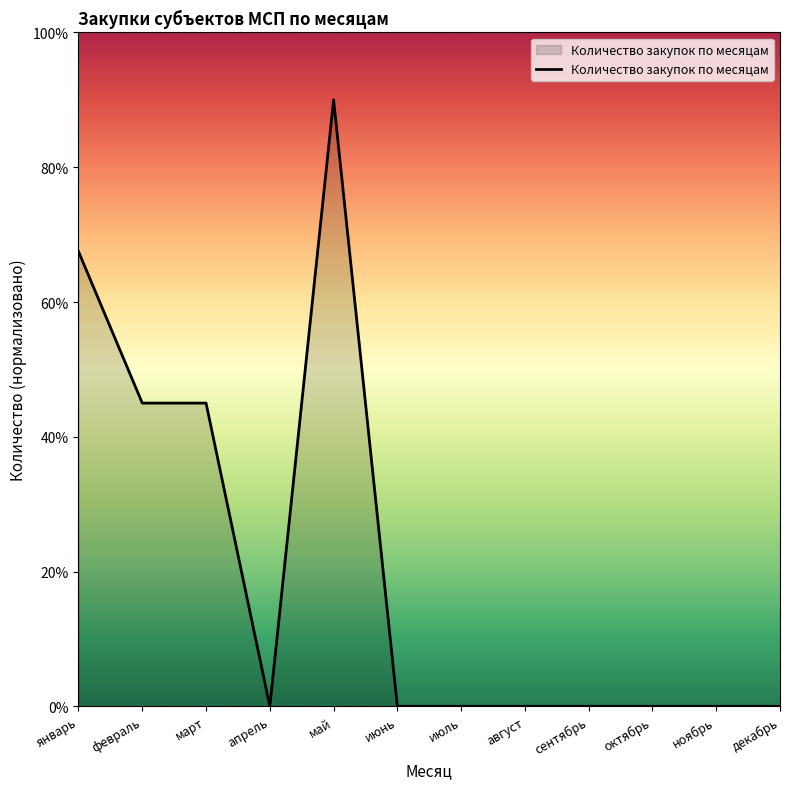

How many lines are shown in the chart?

1